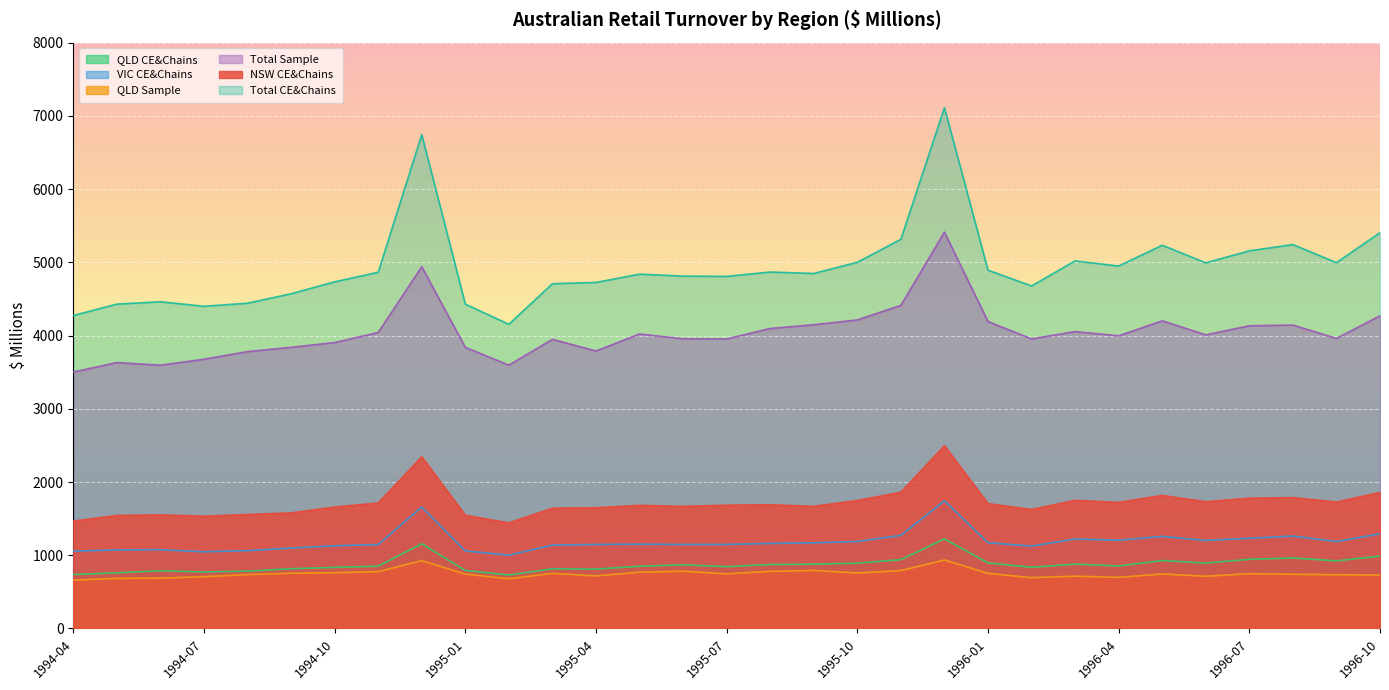

Where is the first local maximum for VIC CE&Chains?

1994-06